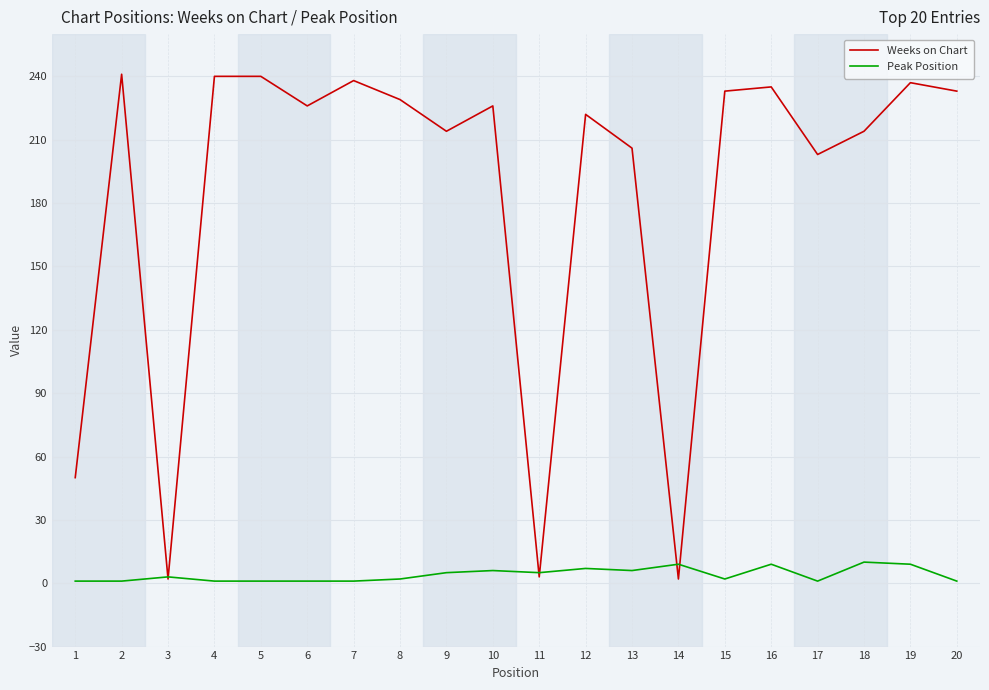

The value of Weeks on Chart at 10 is 226. True or false?

True